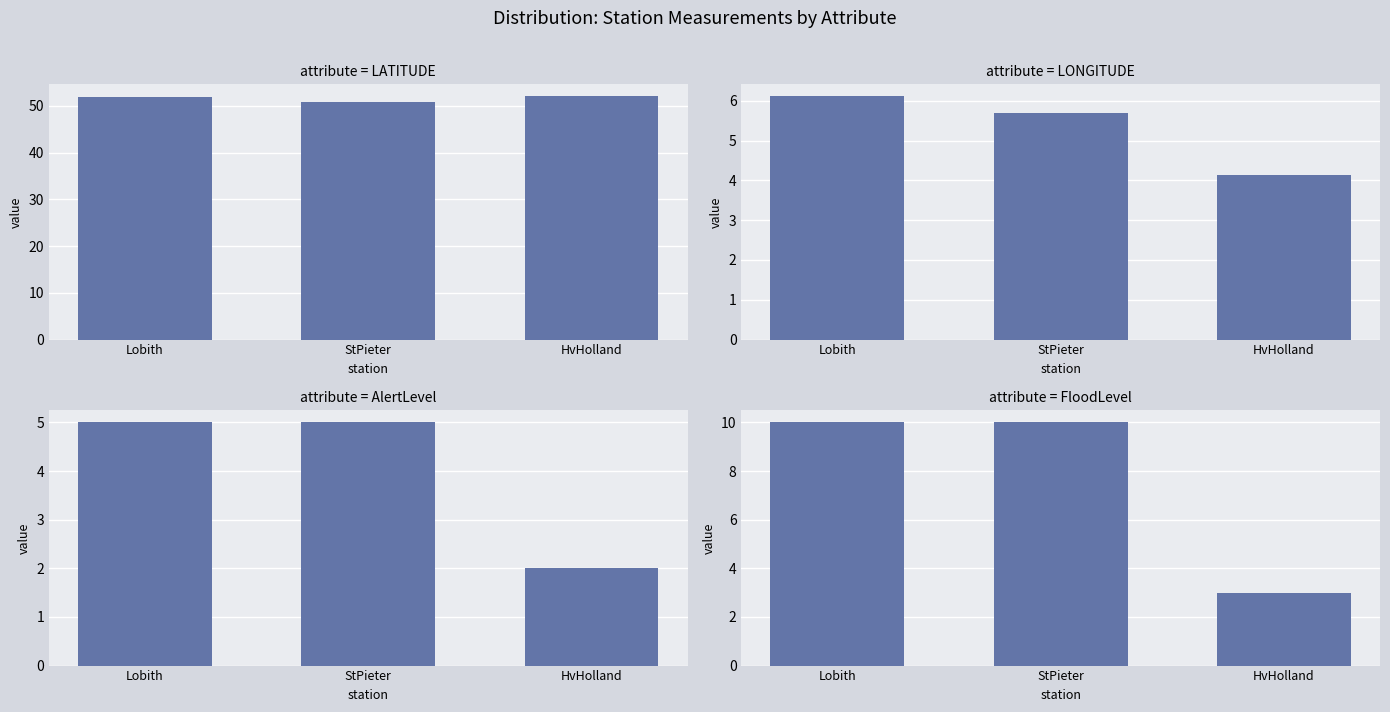

Is it true that LATITUDE equals 26.3 at Lobith?

False